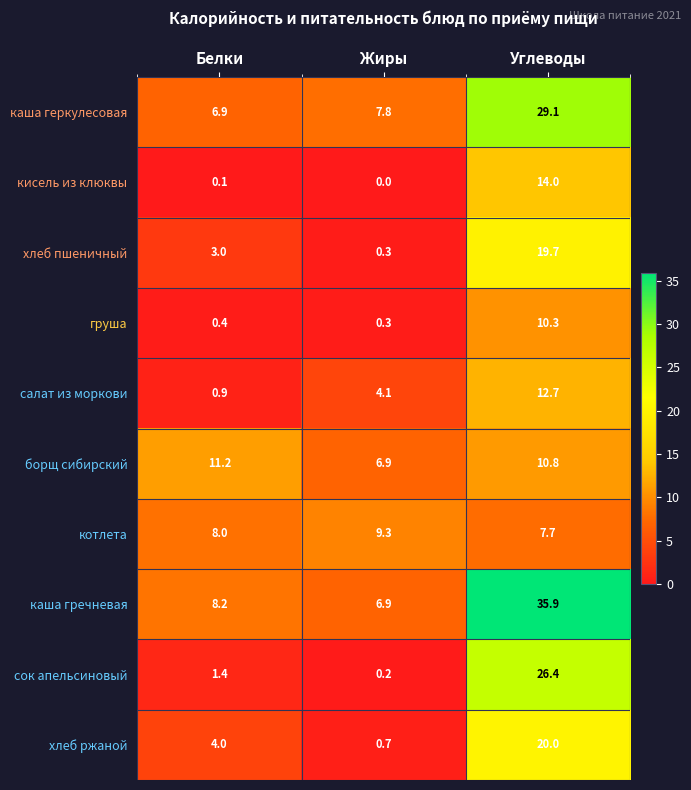

What is the difference between the highest and lowest values at Углеводы?

28.2